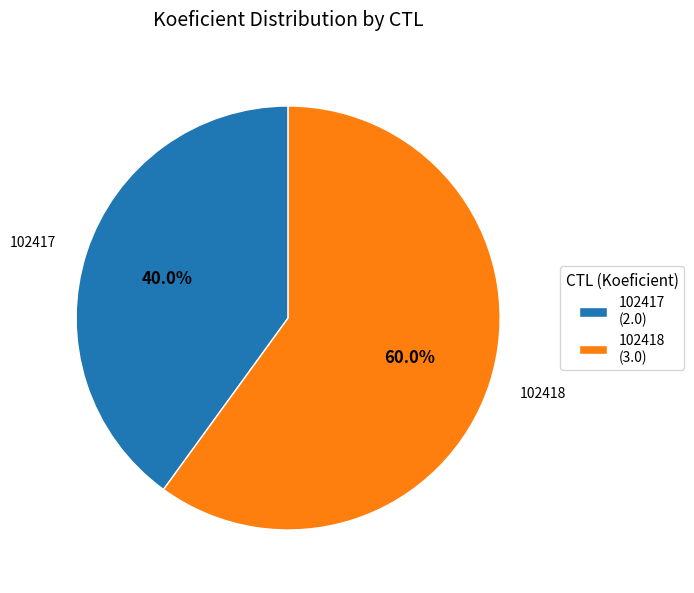

Approximately how many times larger is the value at 102418 compared to 102417?

1.5